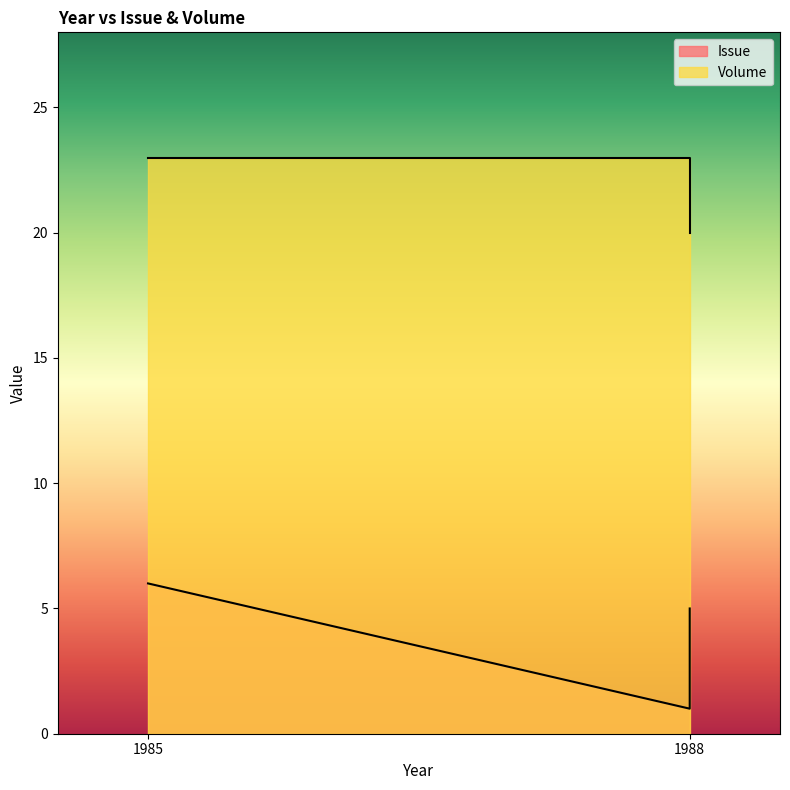

The Volume series shows 13 at 1985. True or false?

False